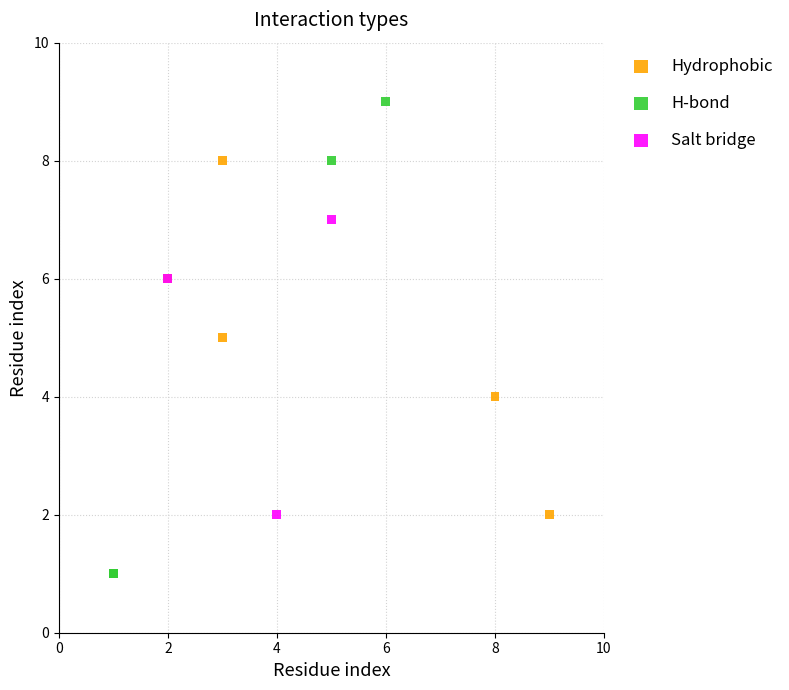

Which series has the widest spread of Y values?

H-bond